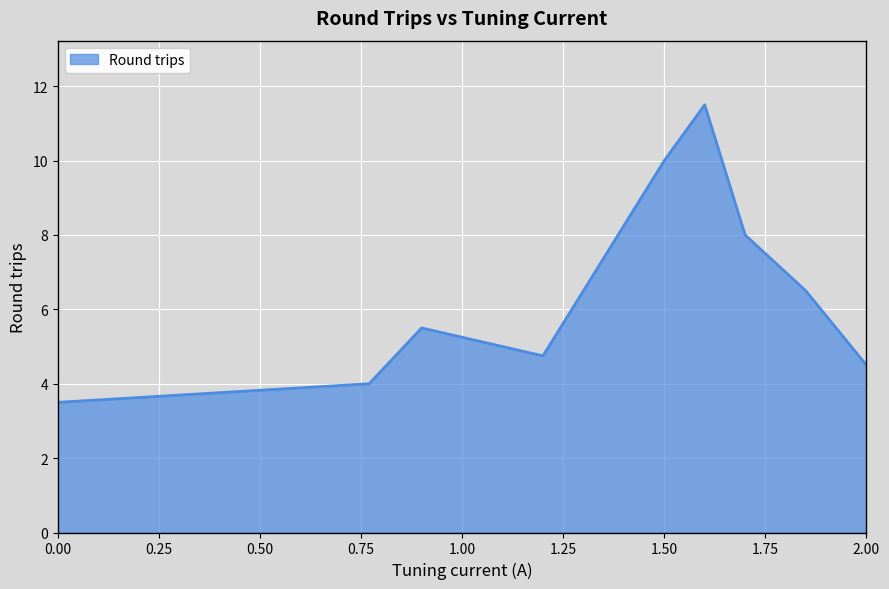

What is the difference between the maximum and minimum values?

8.0